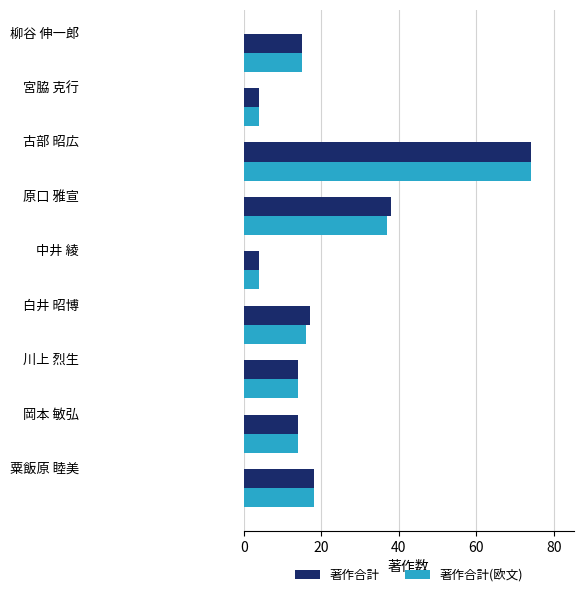

What is the maximum value for 著作合計?

74